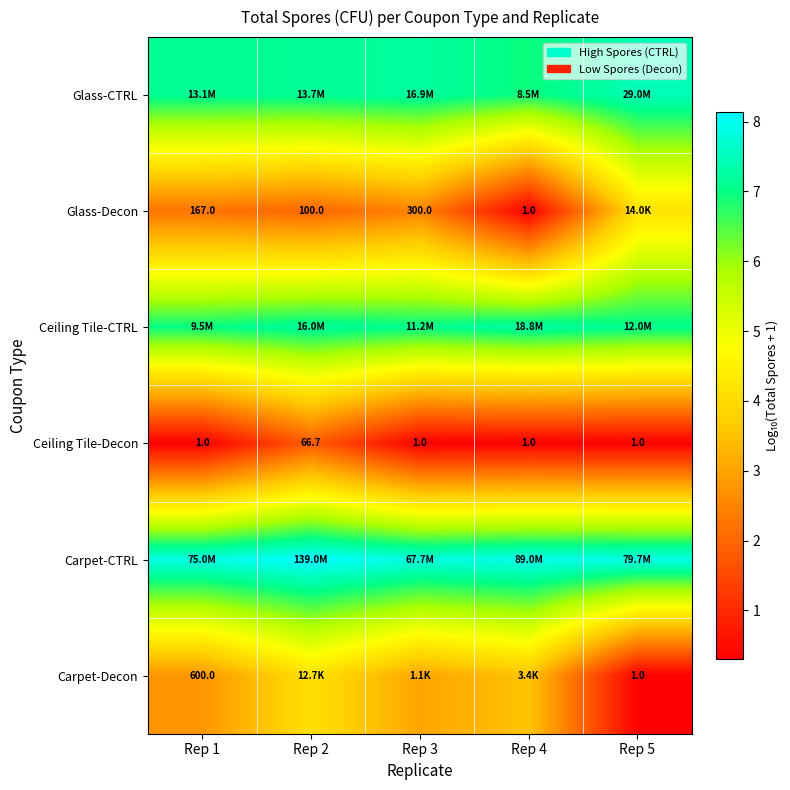

Rank the categories by Glass-Decon value from lowest to highest.

Rep 4, Rep 2, Rep 1, Rep 3, Rep 5